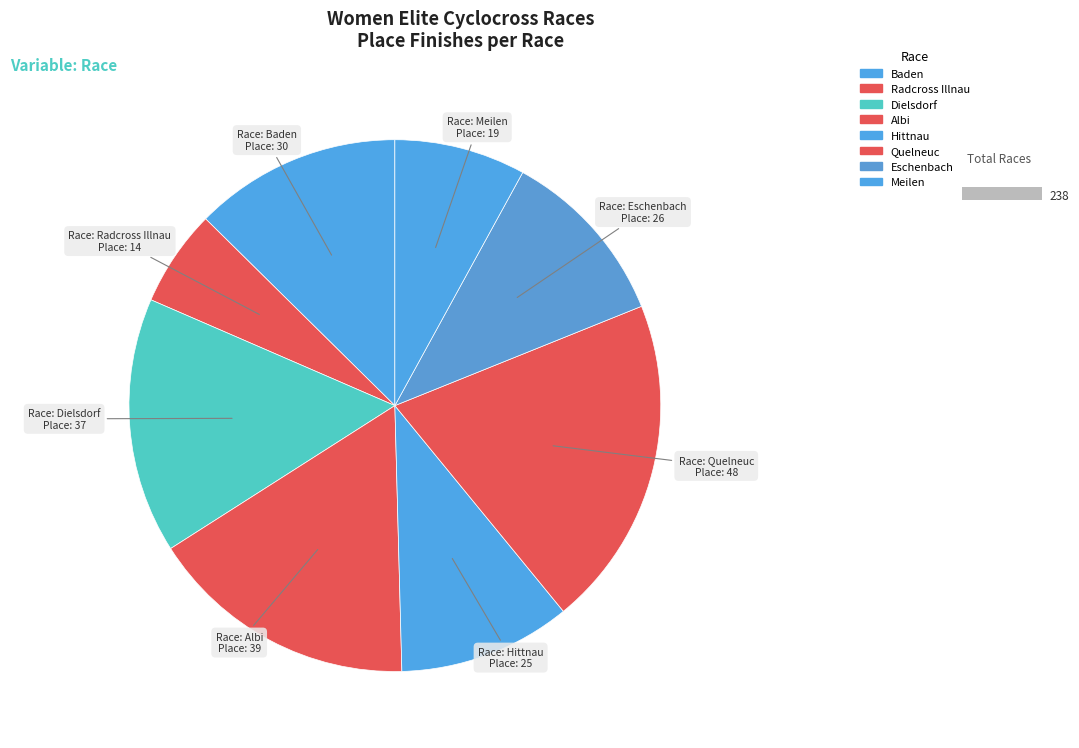

To the nearest percent, what percentage of the pie is EKZ CrossTour #1 - Baden?

13%